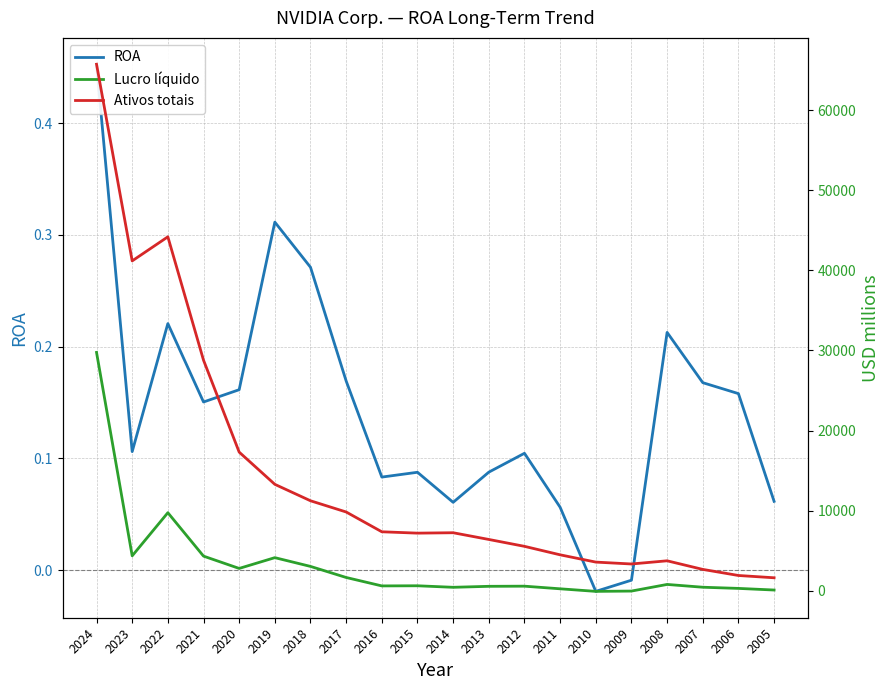

How many values in ROA are below zero?

2